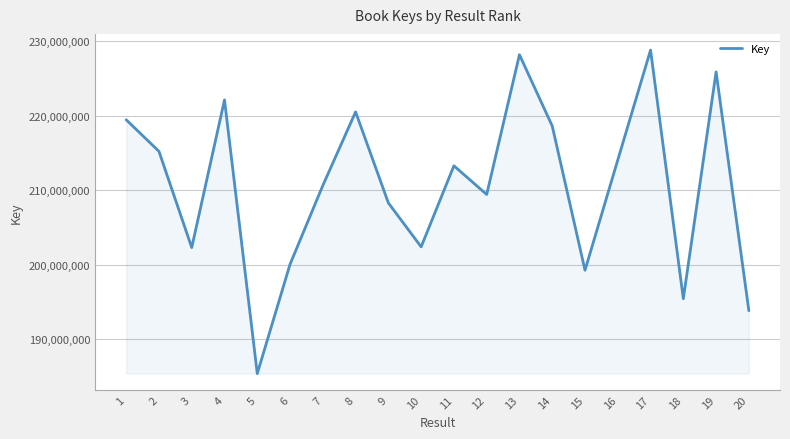

Does the chart display data point markers on the line(s)?

No